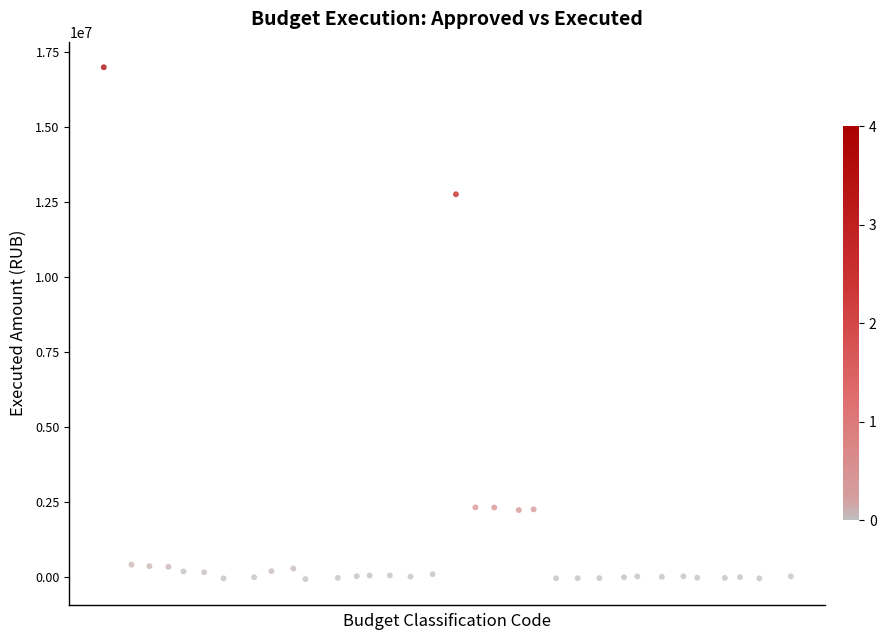

What Y value in the scatter plot is closest to 8468684?

12763839.2